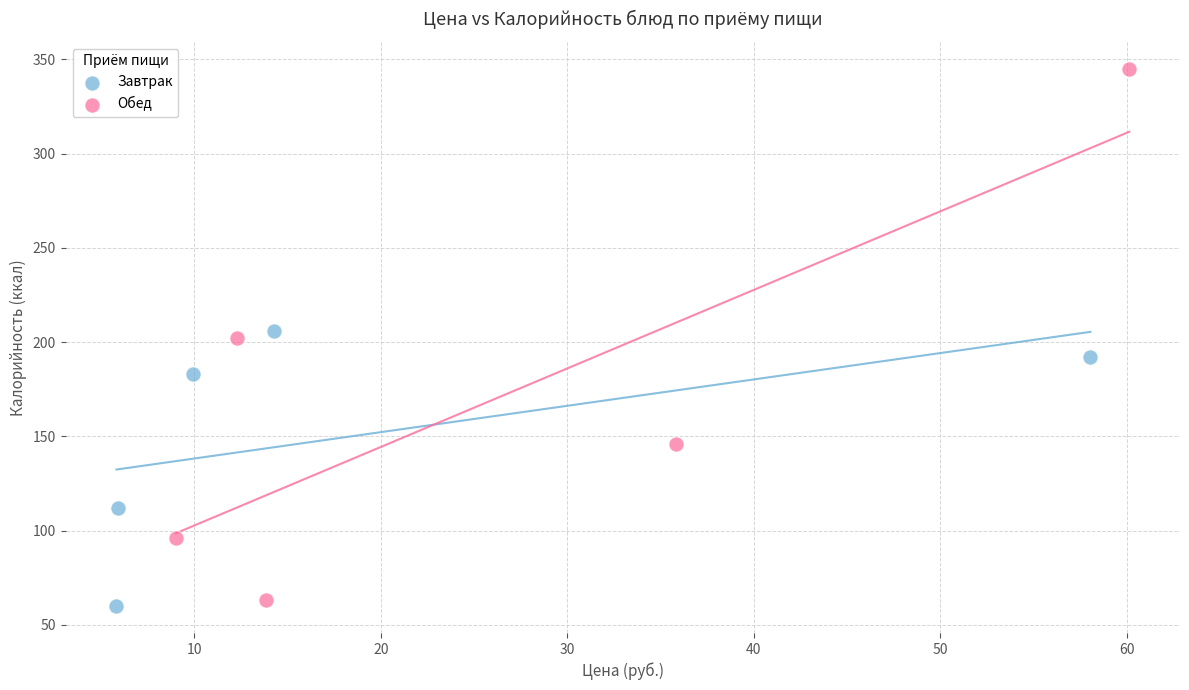

Which series has the largest Y range (max minus min)?

Обед